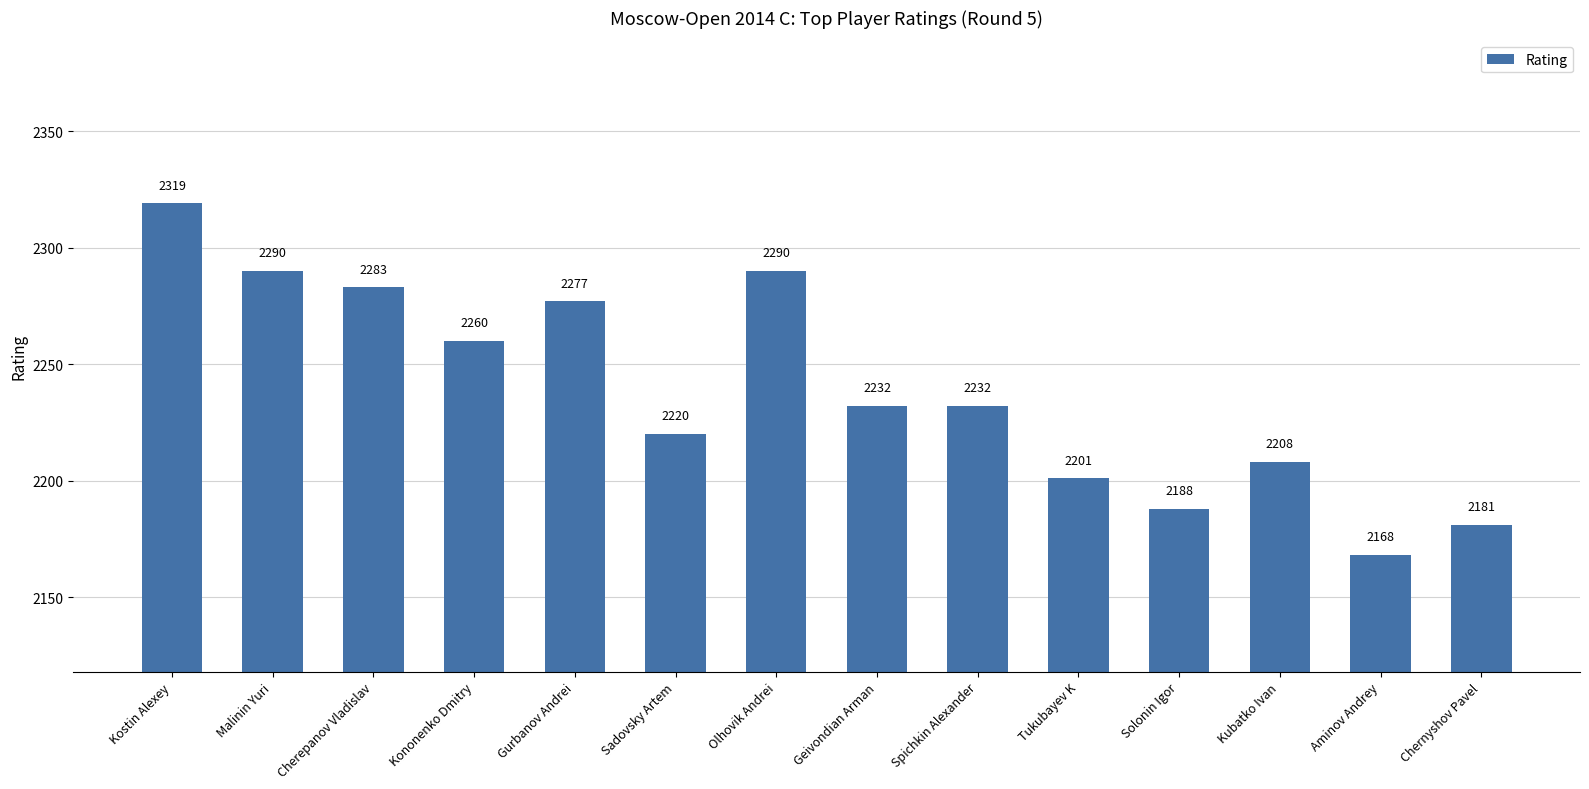

At which label does the data first exceed 2232?

Kostin Alexey